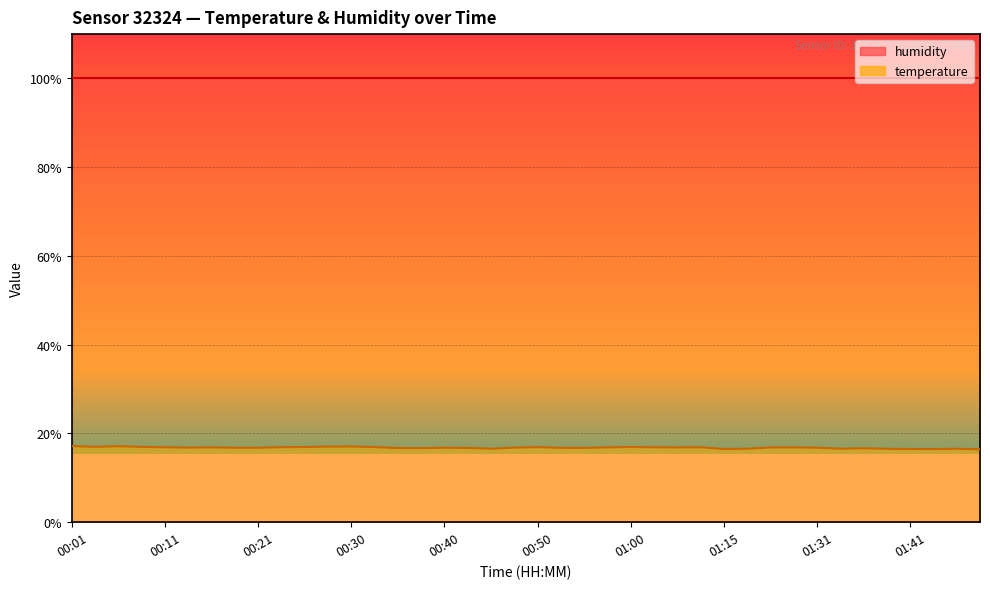

What is the sum of the values at 01:00 and 00:40?

33.7